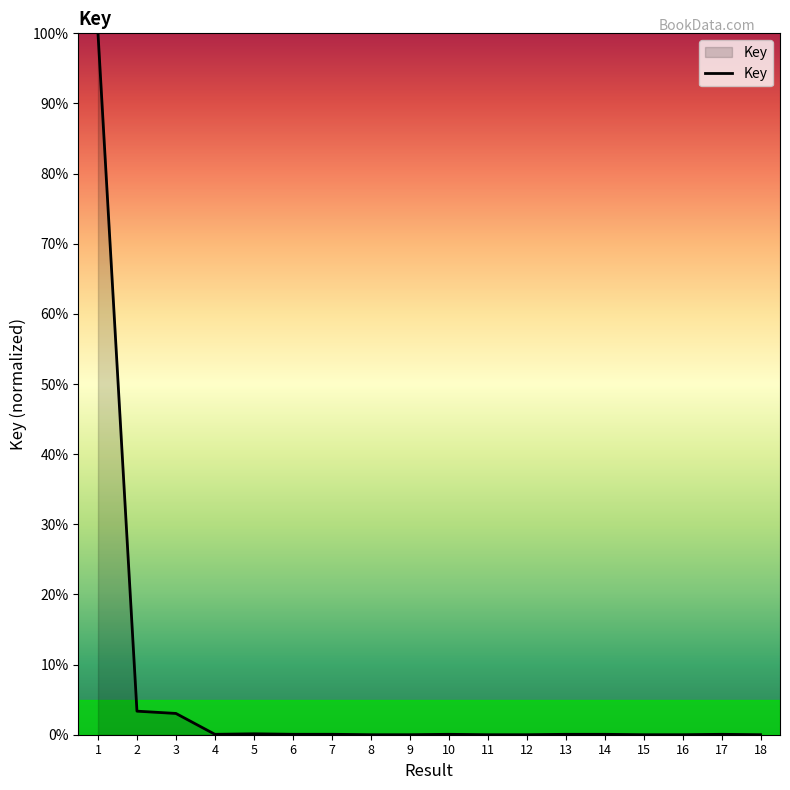

What is the maximum value shown in the chart?

100.0